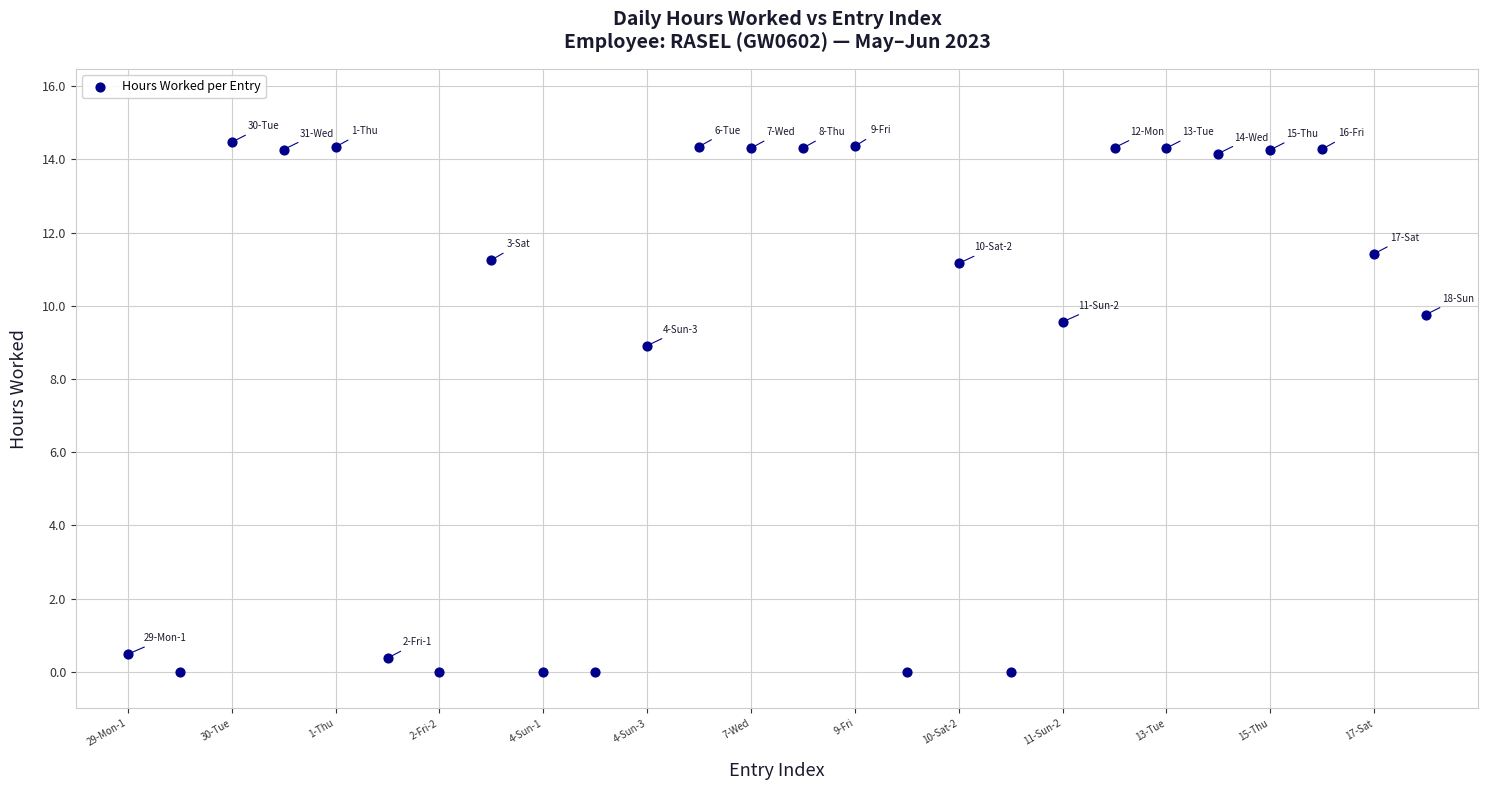

What is the range of Y values (max minus min)?

14.5